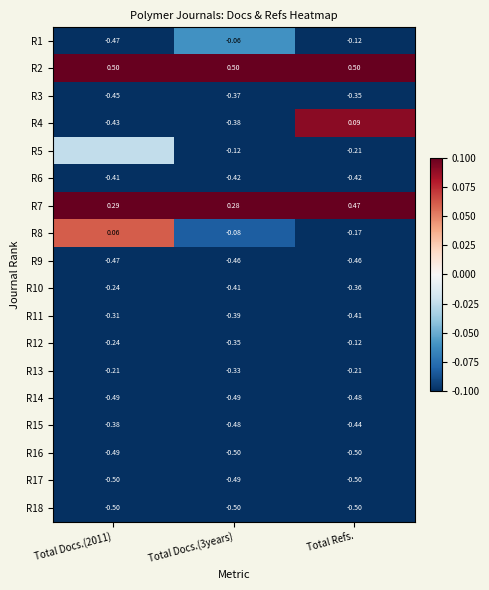

Which label corresponds to the largest value in the chart?

Total Docs.(2011)